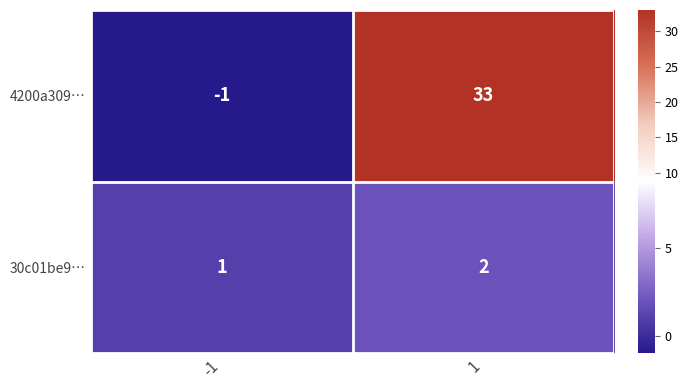

List the series in order of their overall mean, highest first.

4200a309…, 30c01be9…